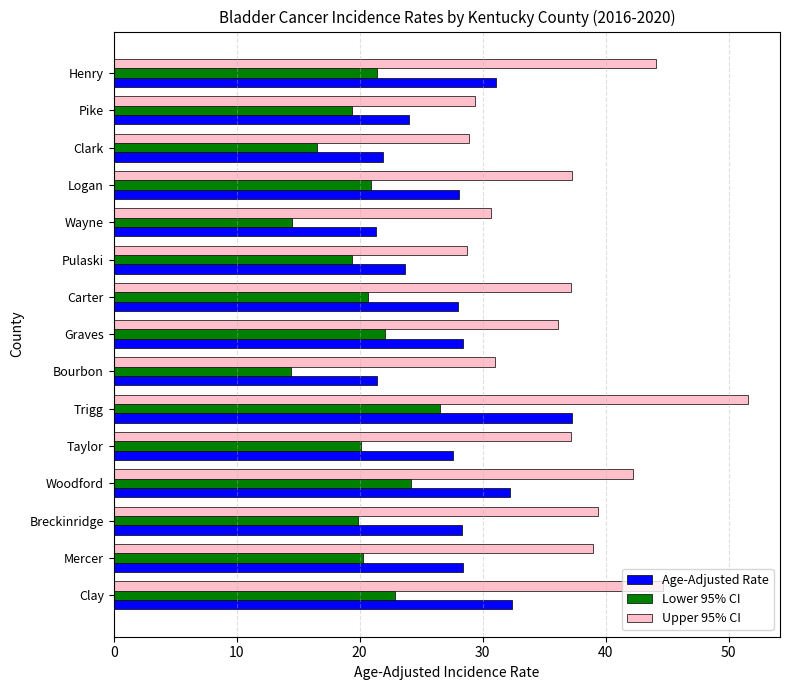

Which series has the largest total across all categories?

Upper 95% CI